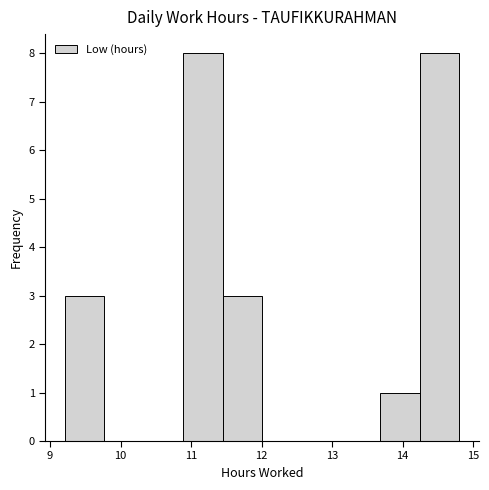

What is the height of the bar covering 10.9 to 11.4 on the x-axis? Neither the bar edges nor the heights are printed on the chart, so give them approximately, as read against the axes.

8